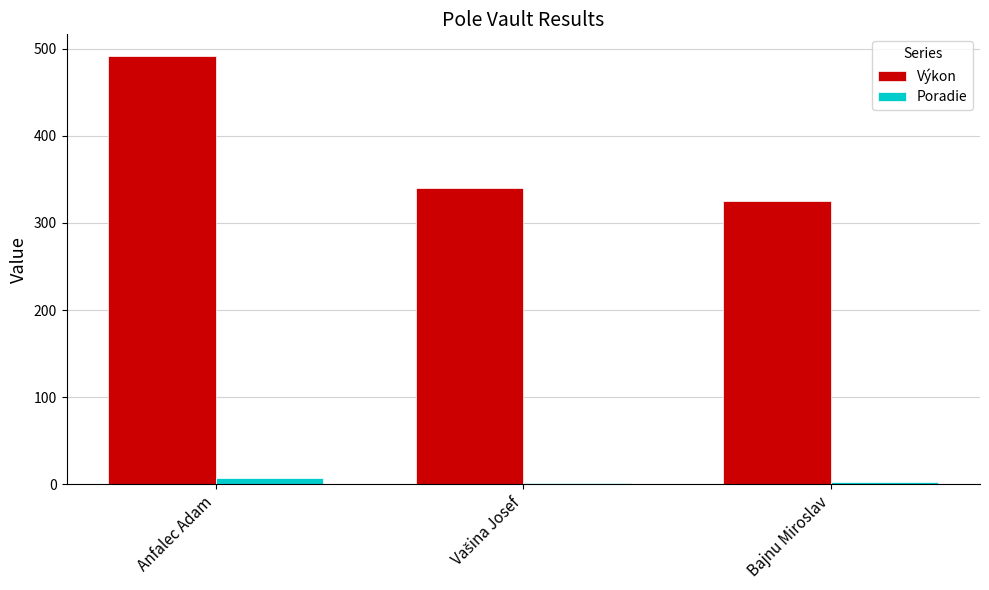

True or false: Výkon has a value of 325 at Bajnu Miroslav.

True